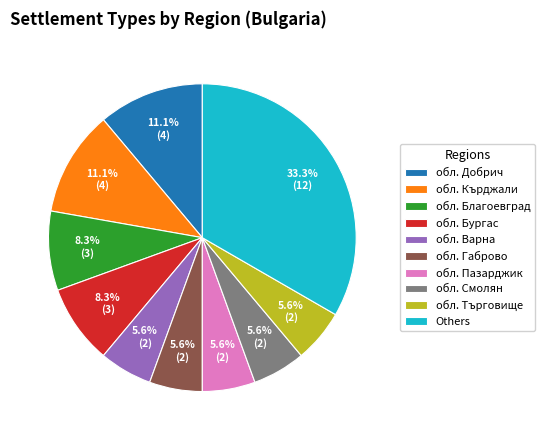

What portion of the pie excludes обл. Добрич?

88.9%